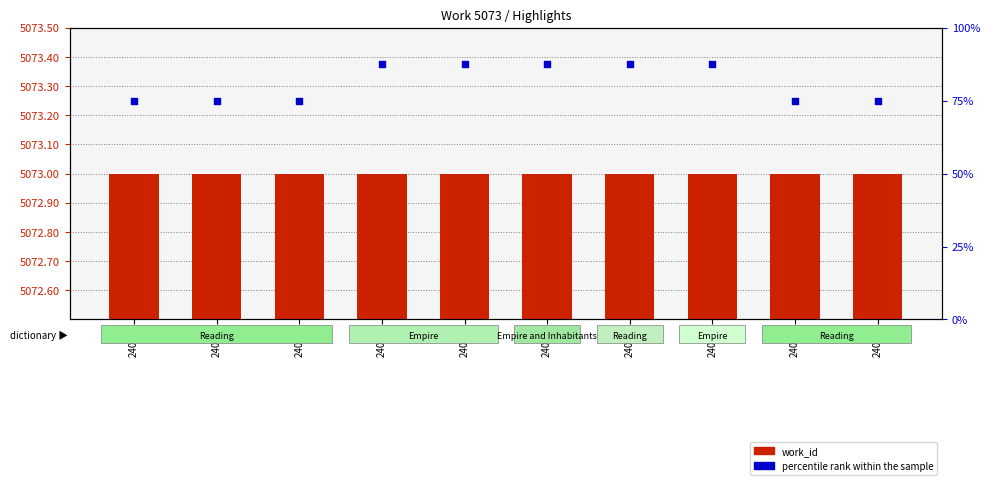

Which series contains the highest Y value?

work_id